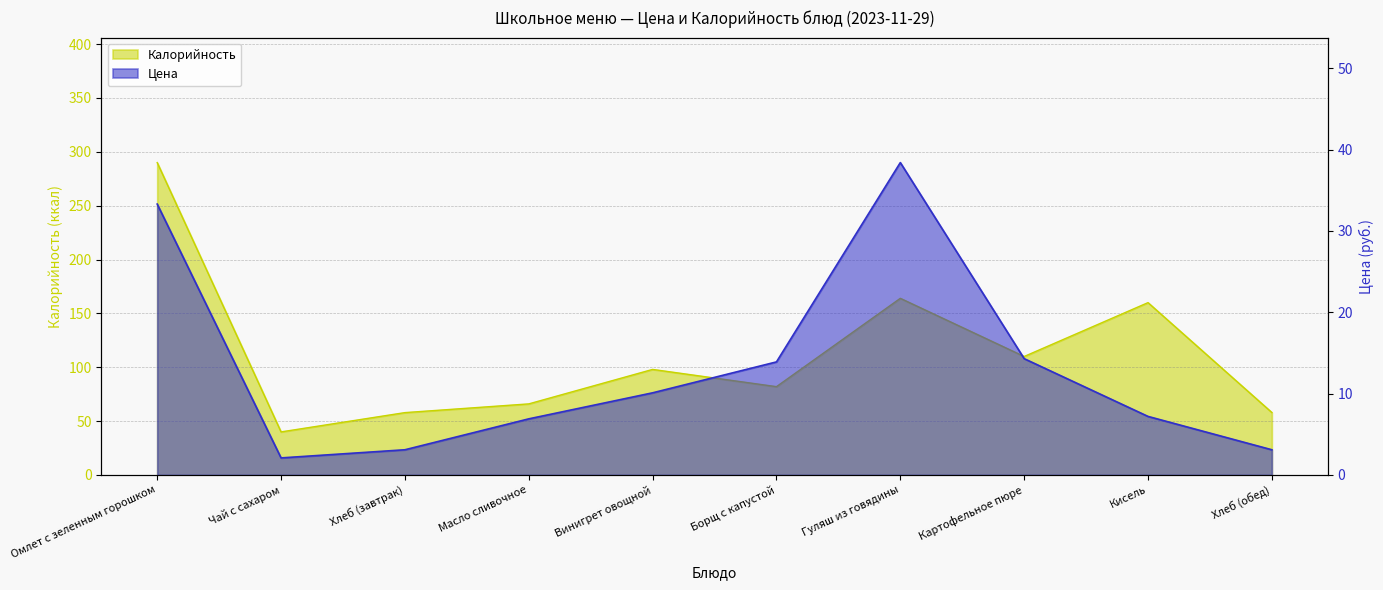

True or false: Цена and Калорийность intersect in this chart.

False